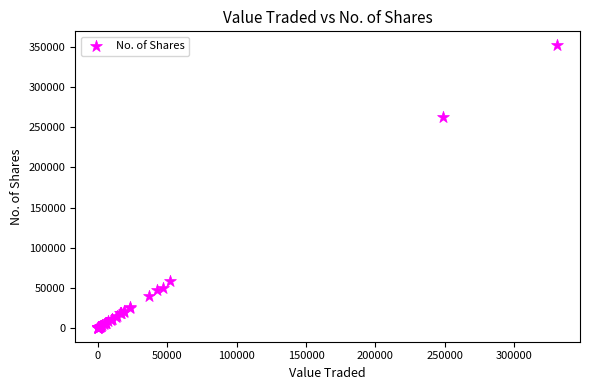

What Y value in the scatter plot is closest to 176169?

262639